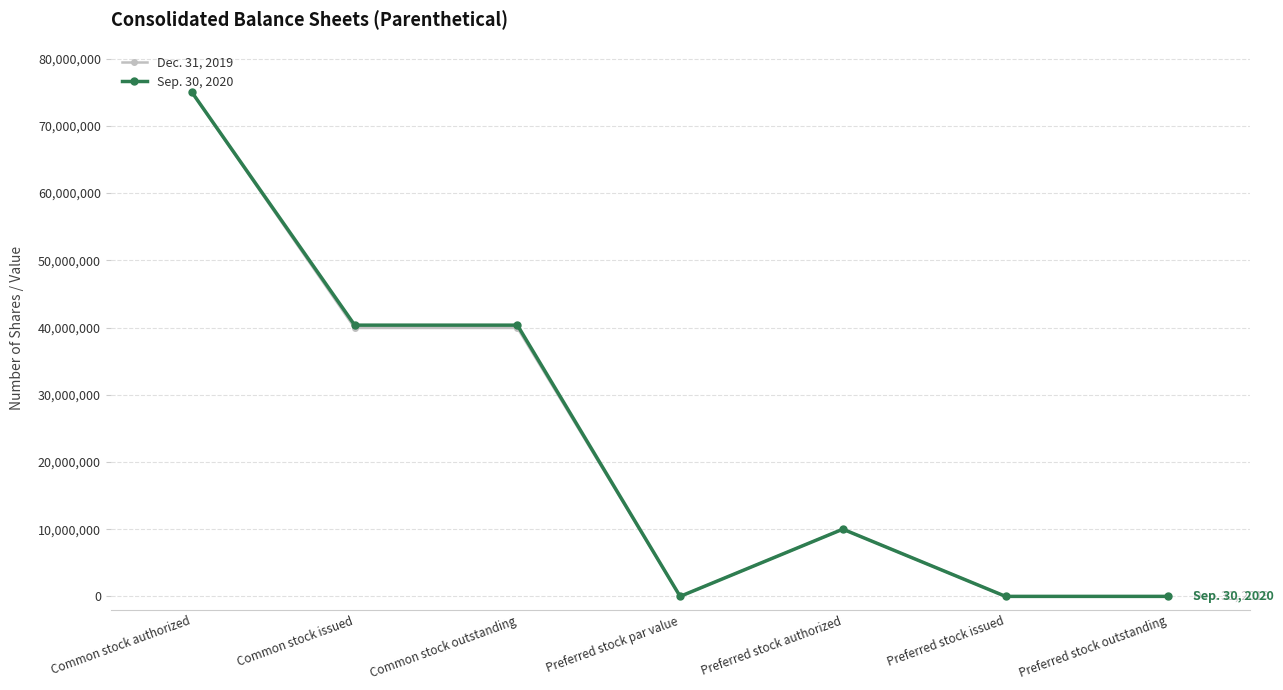

What is the difference between the Sep. 30, 2020 values at Preferred stock par value and Preferred stock authorized?

10000000